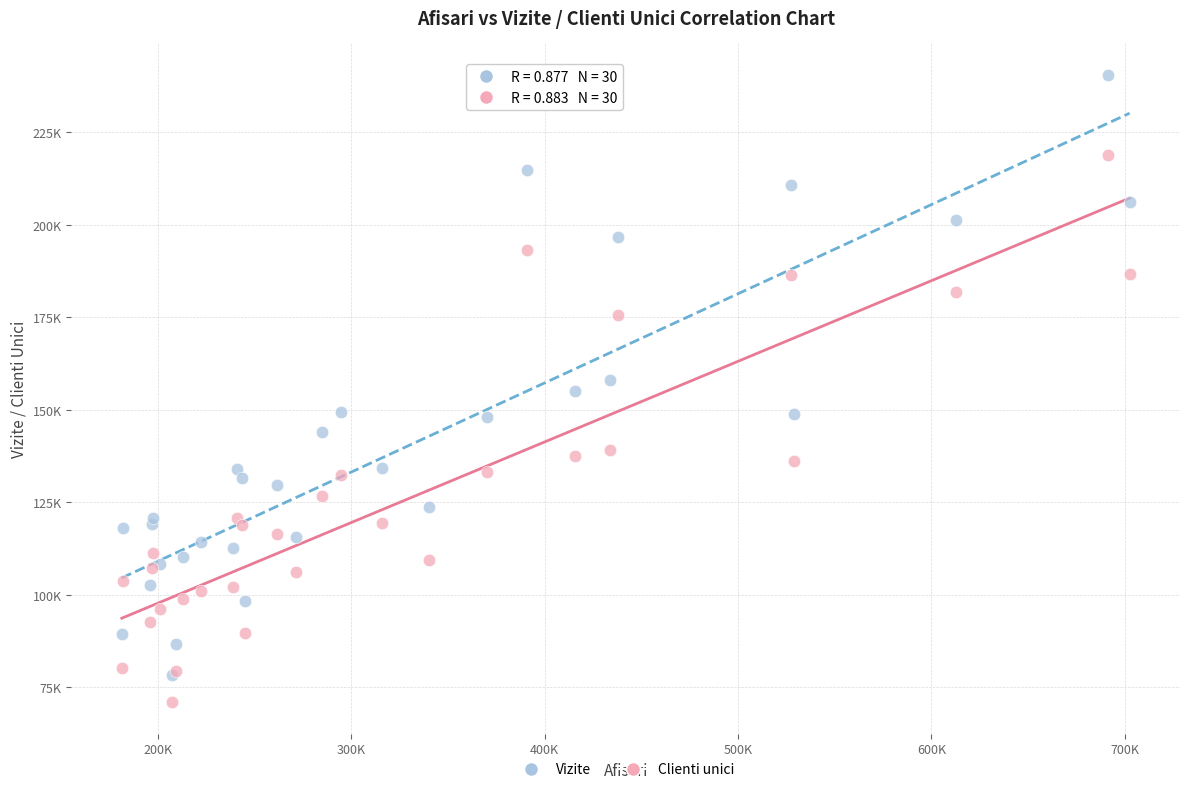

Which series has the largest Y range (max minus min)?

Vizite